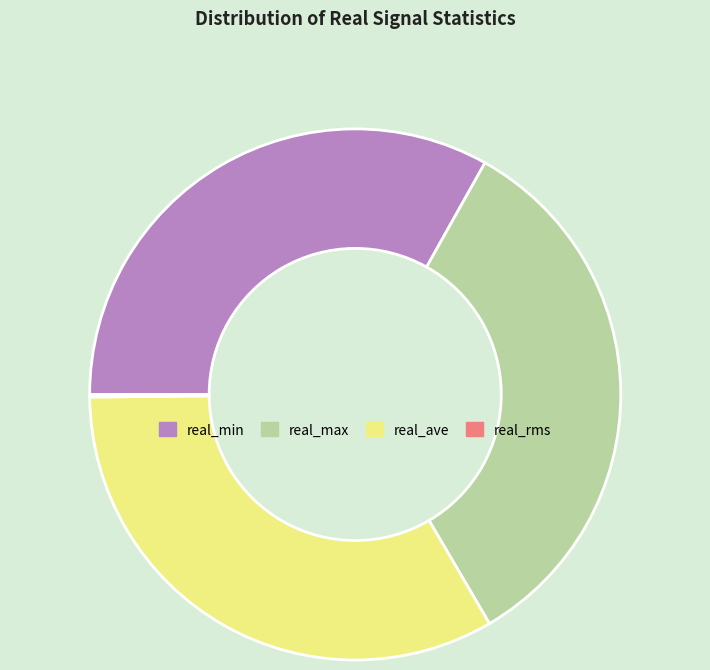

Is there any slice that represents more than half of the pie?

No